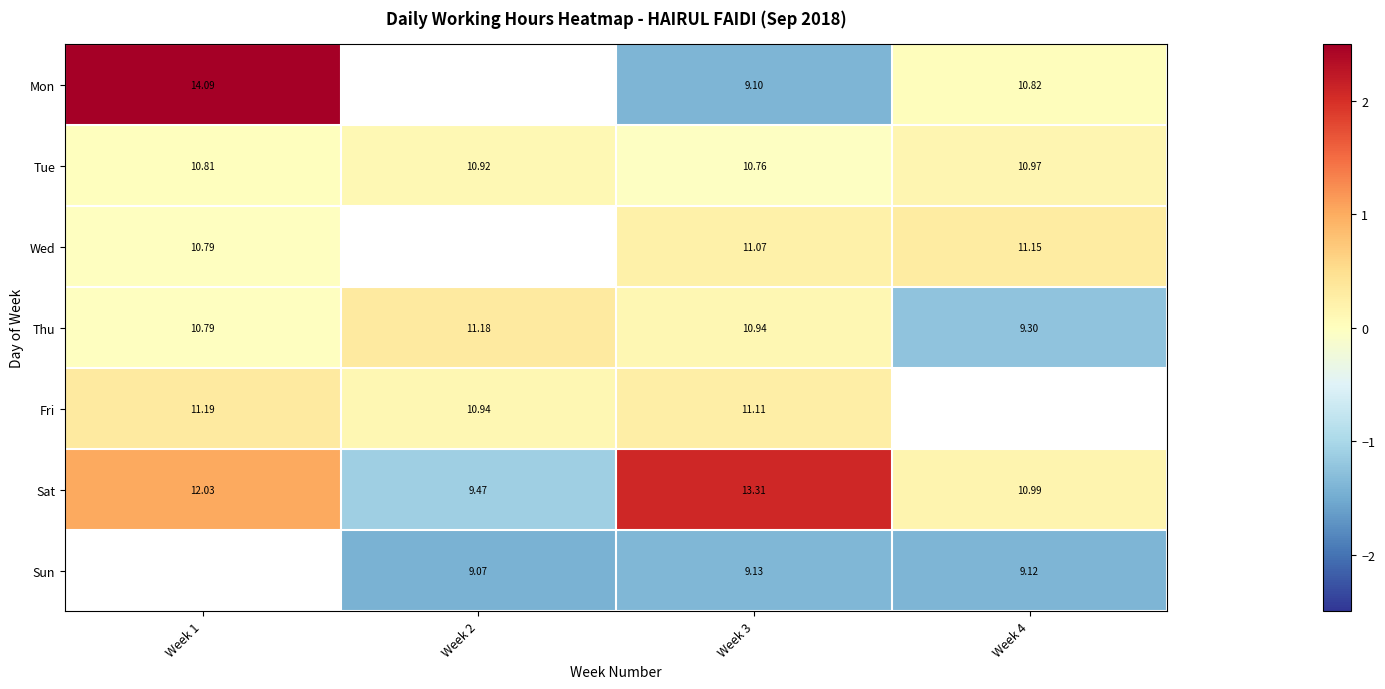

Is the value of Tue at Week 4 greater than the value of Fri at Week 3?

No